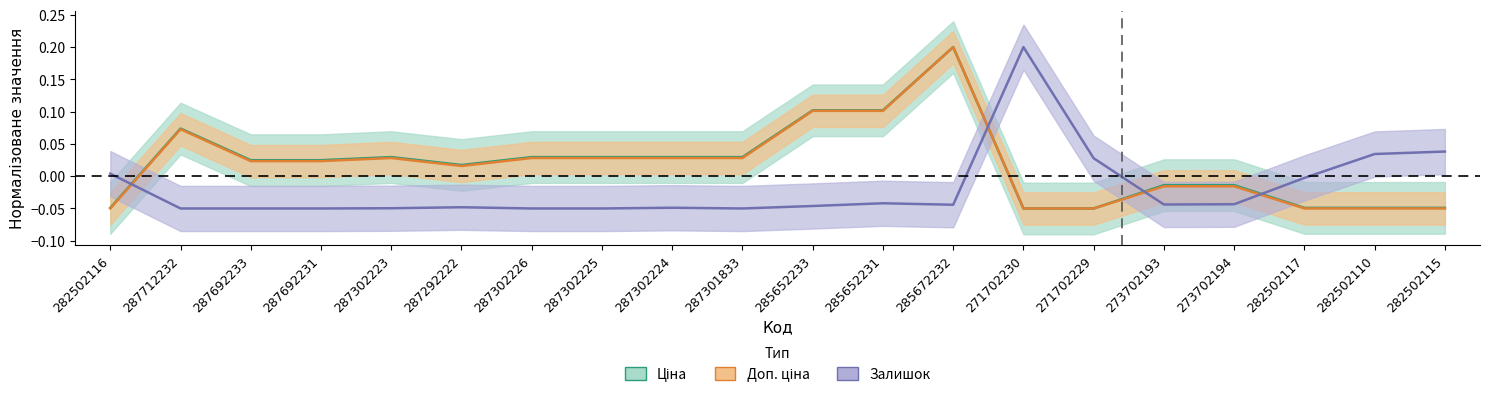

Reading right to left, list all the values displayed in this chart.

Ціна: 282502115=-0.0	282502110=-0.0	282502117=-0.0	273702194=-0.0	273702193=-0.0	271702229=-0.1	271702230=-0.1	285672232=0.2	285652231=0.1	285652233=0.1	287301833=0.0	287302224=0.0	287302225=0.0	287302226=0.0	287292222=0.0	287302223=0.0	287692231=0.0	287692233=0.0	287712232=0.1	282502116=-0.0
Доп. ціна: 282502115=-0.0	282502110=-0.0	282502117=-0.0	273702194=-0.0	273702193=-0.0	271702229=-0.1	271702230=-0.1	285672232=0.2	285652231=0.1	285652233=0.1	287301833=0.0	287302224=0.0	287302225=0.0	287302226=0.0	287292222=0.0	287302223=0.0	287692231=0.0	287692233=0.0	287712232=0.1	282502116=-0.0
Залишок: 282502115=0.0	282502110=0.0	282502117=-0.0	273702194=-0.0	273702193=-0.0	271702229=0.0	271702230=0.2	285672232=-0.0	285652231=-0.0	285652233=-0.0	287301833=-0.1	287302224=-0.0	287302225=-0.1	287302226=-0.1	287292222=-0.0	287302223=-0.0	287692231=-0.1	287692233=-0.1	287712232=-0.1	282502116=0.0